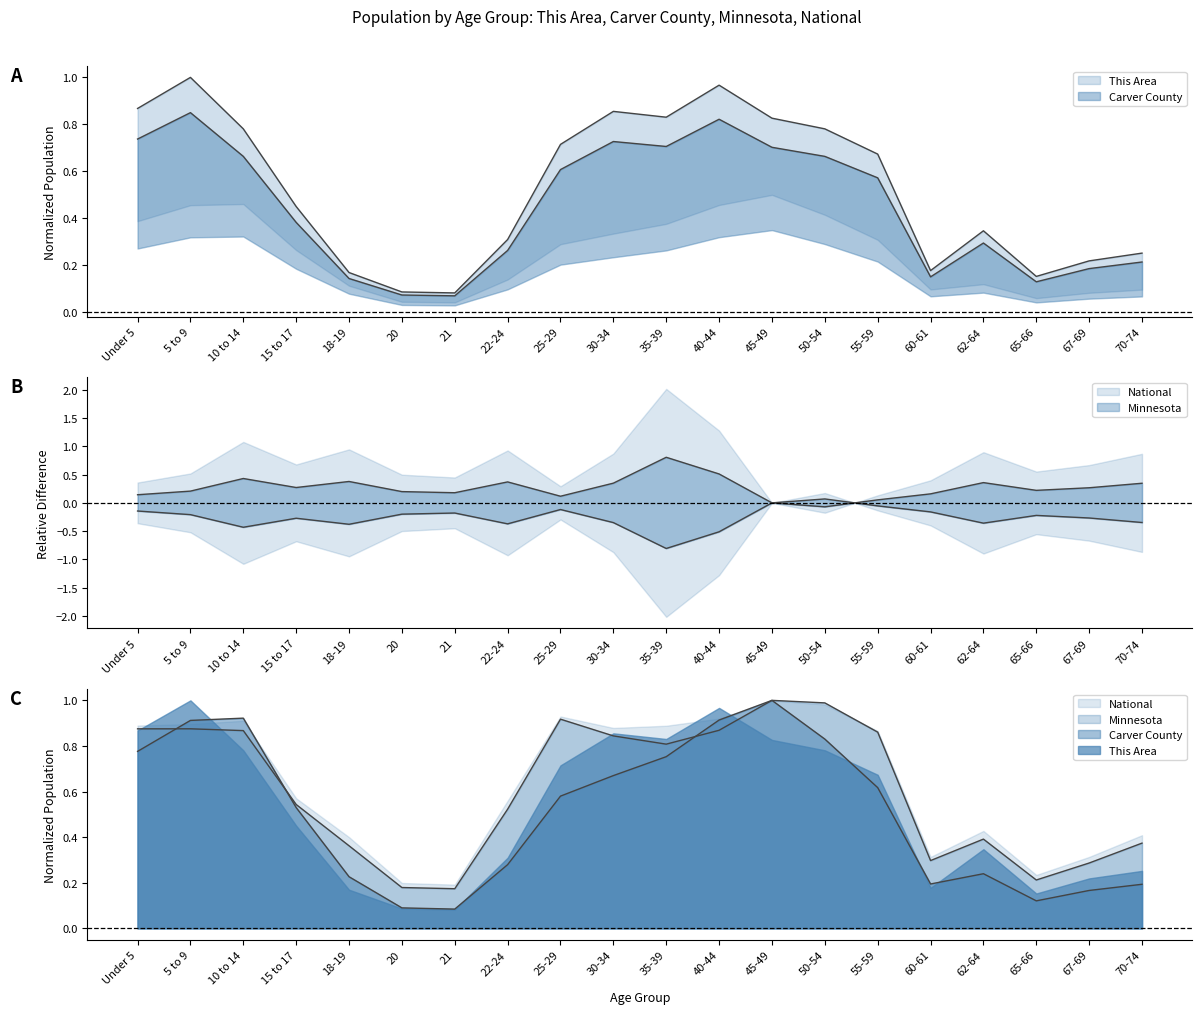

At which category does This Area reach its first local valley?

21